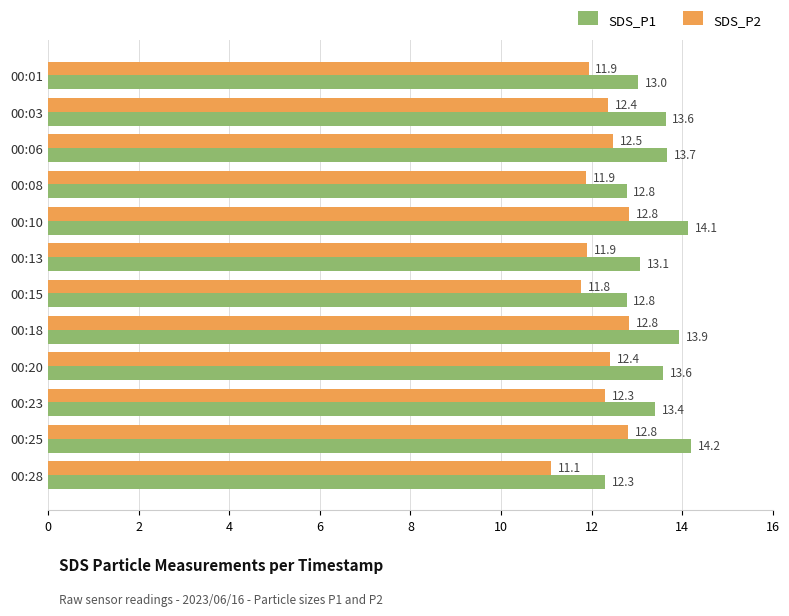

The value of SDS_P2 at 00:23 is 20.9. True or false?

False